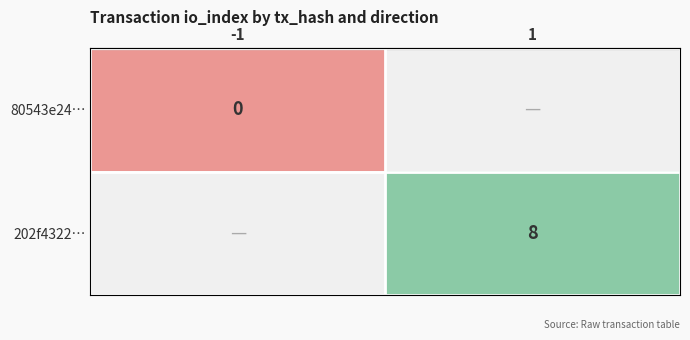

The 202f4322… series shows 3 at 1. True or false?

False